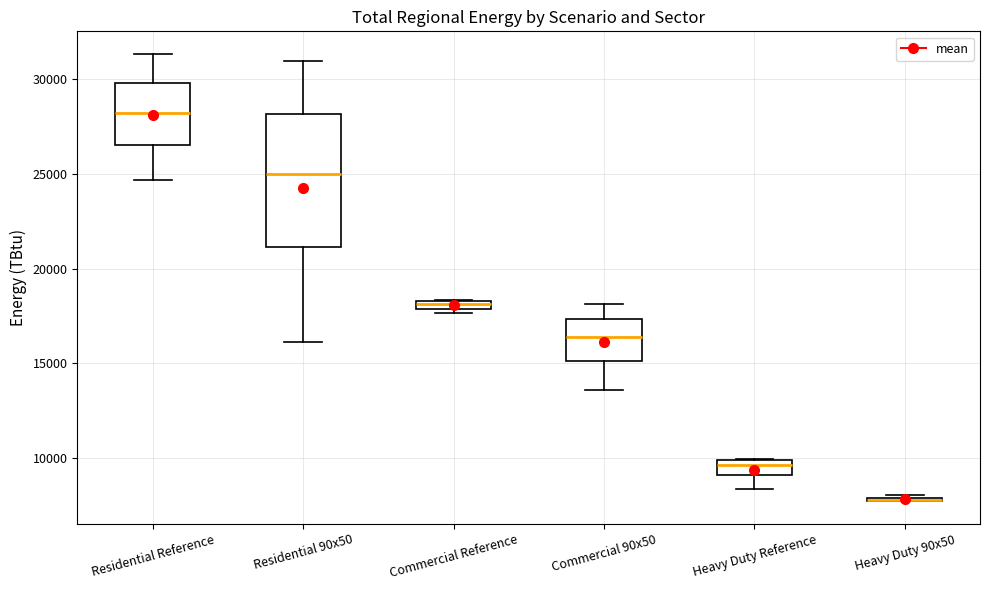

Where is the lower edge of the box for Heavy Duty Reference on the y-axis? The values are not printed on the chart, so give them approximately, as read against the axis.

9000